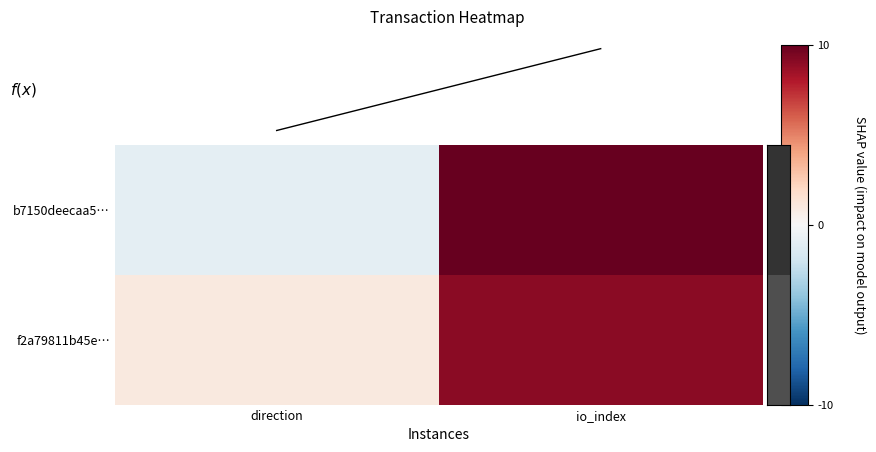

Reading right to left, transcribe all the data shown in this chart.

b7150deecaa5…: io_index=10	direction=-1
f2a79811b45e…: io_index=9	direction=1